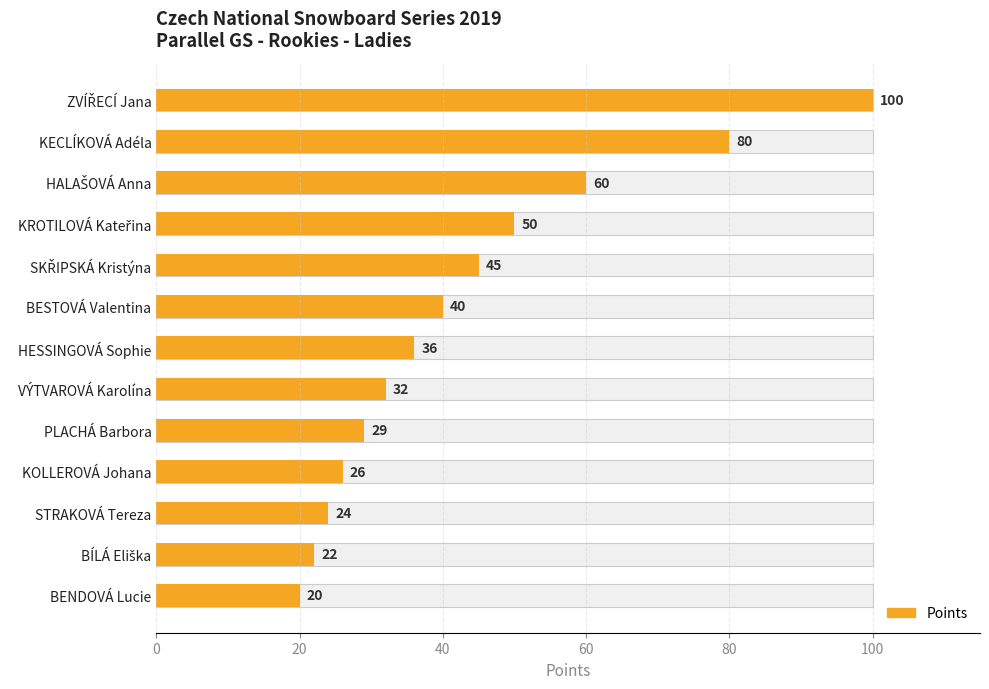

How many values exceed 36?

6